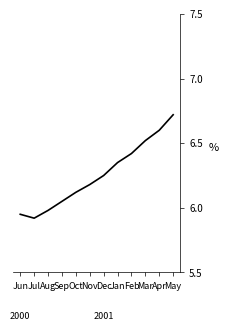

What position from the right is Jun?

12